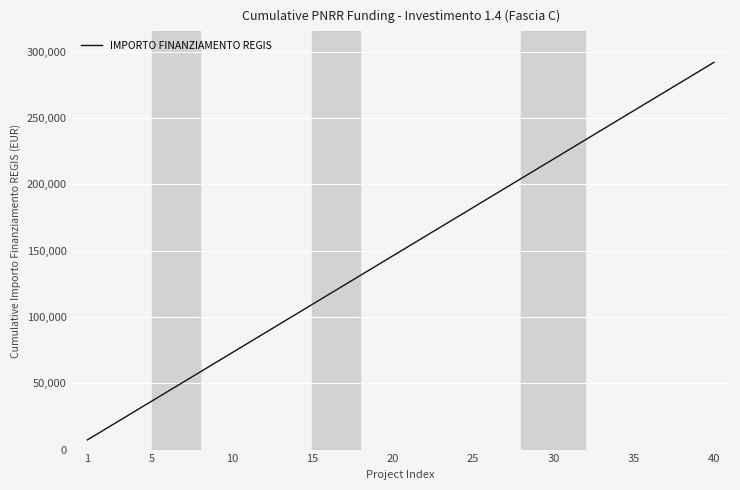

What is the difference between the maximum and minimum values?

284739